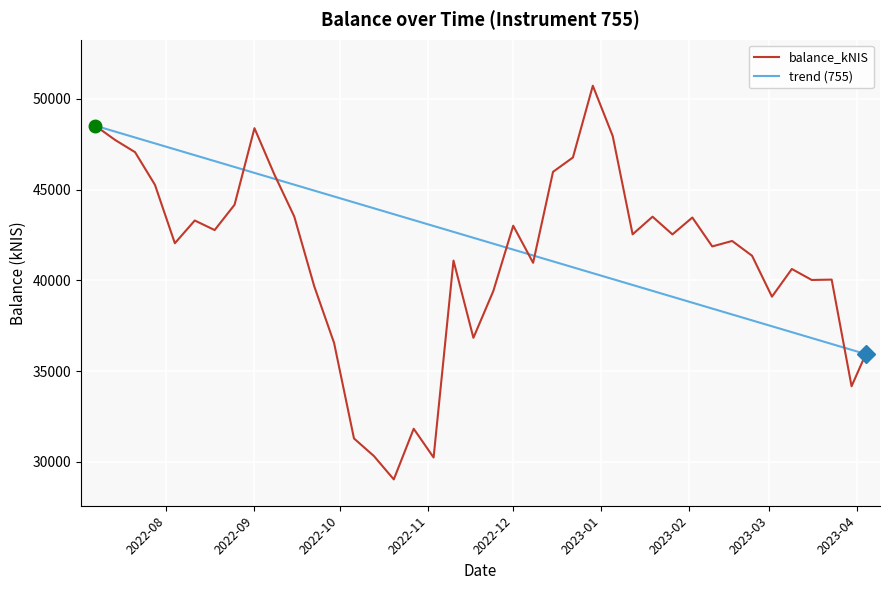

Where does the data first go above 42167?

2022-07-07